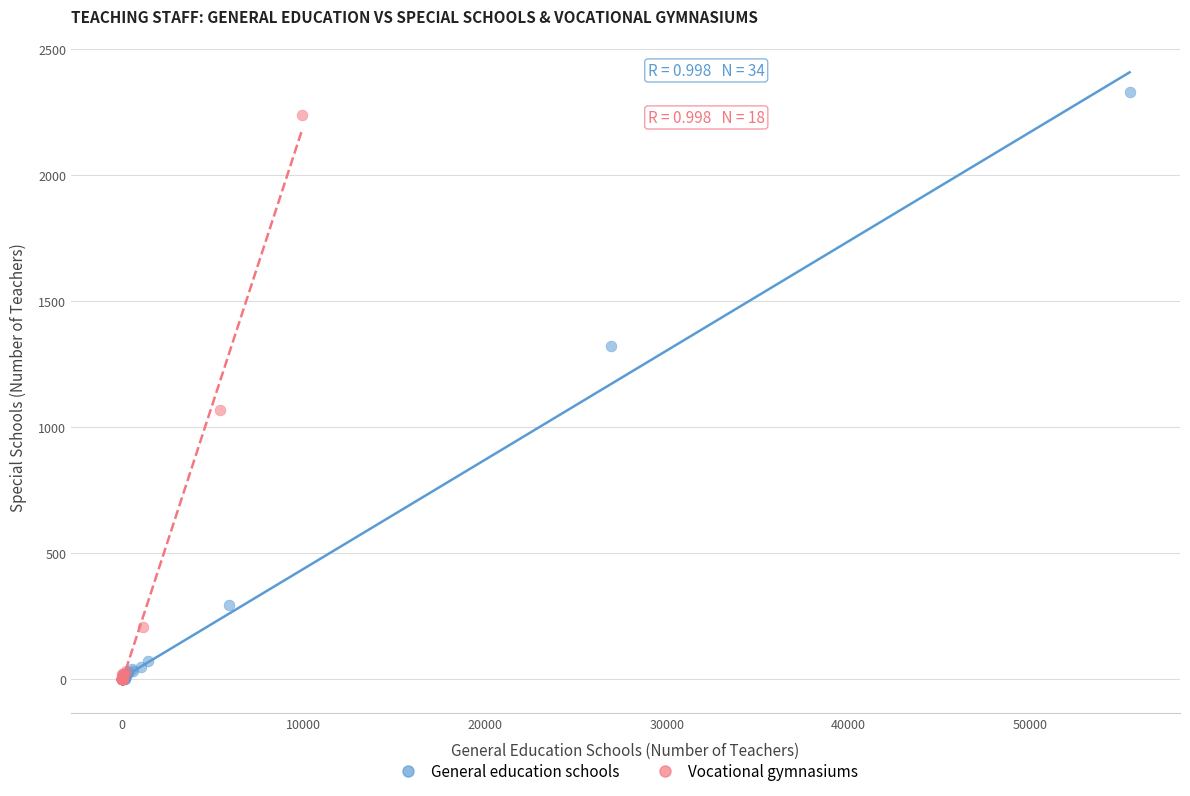

Which series has the largest Y range (max minus min)?

General education schools